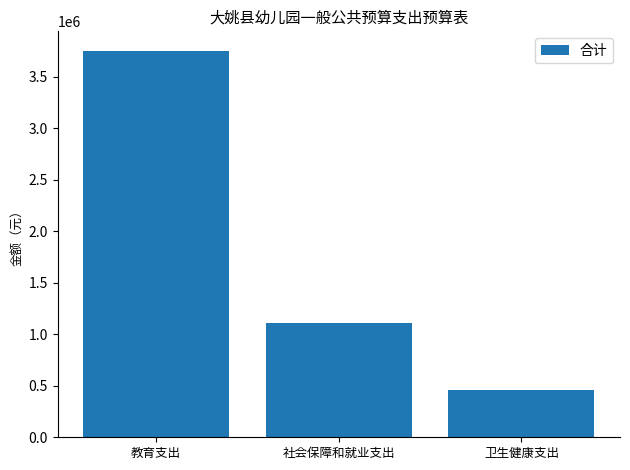

Approximately how many times larger is the value at 教育支出 compared to 卫生健康支出?

8.1